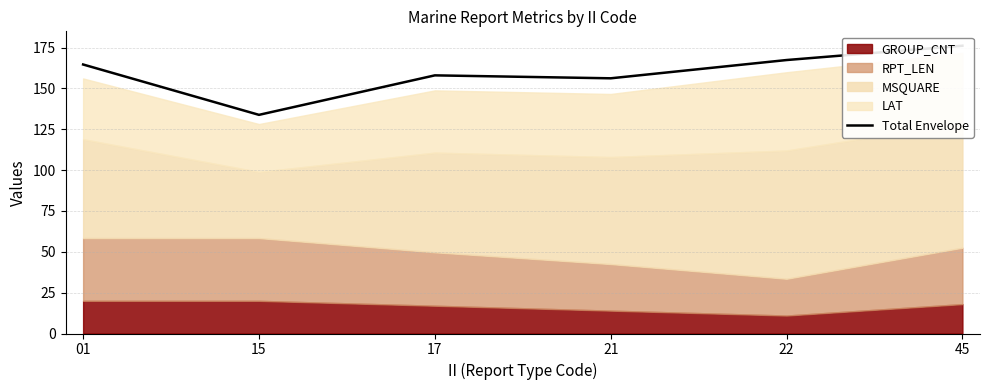

Is it true that the value at 01 is 222.5?

False